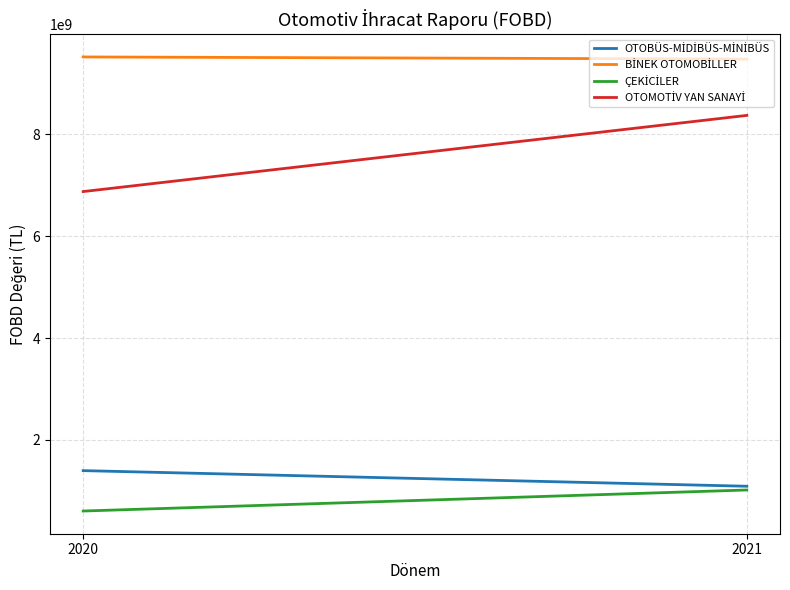

What is the difference between the OTOBÜS-MİDİBÜS-MİNİBÜS values at 2020 and 2021?

306583342.8